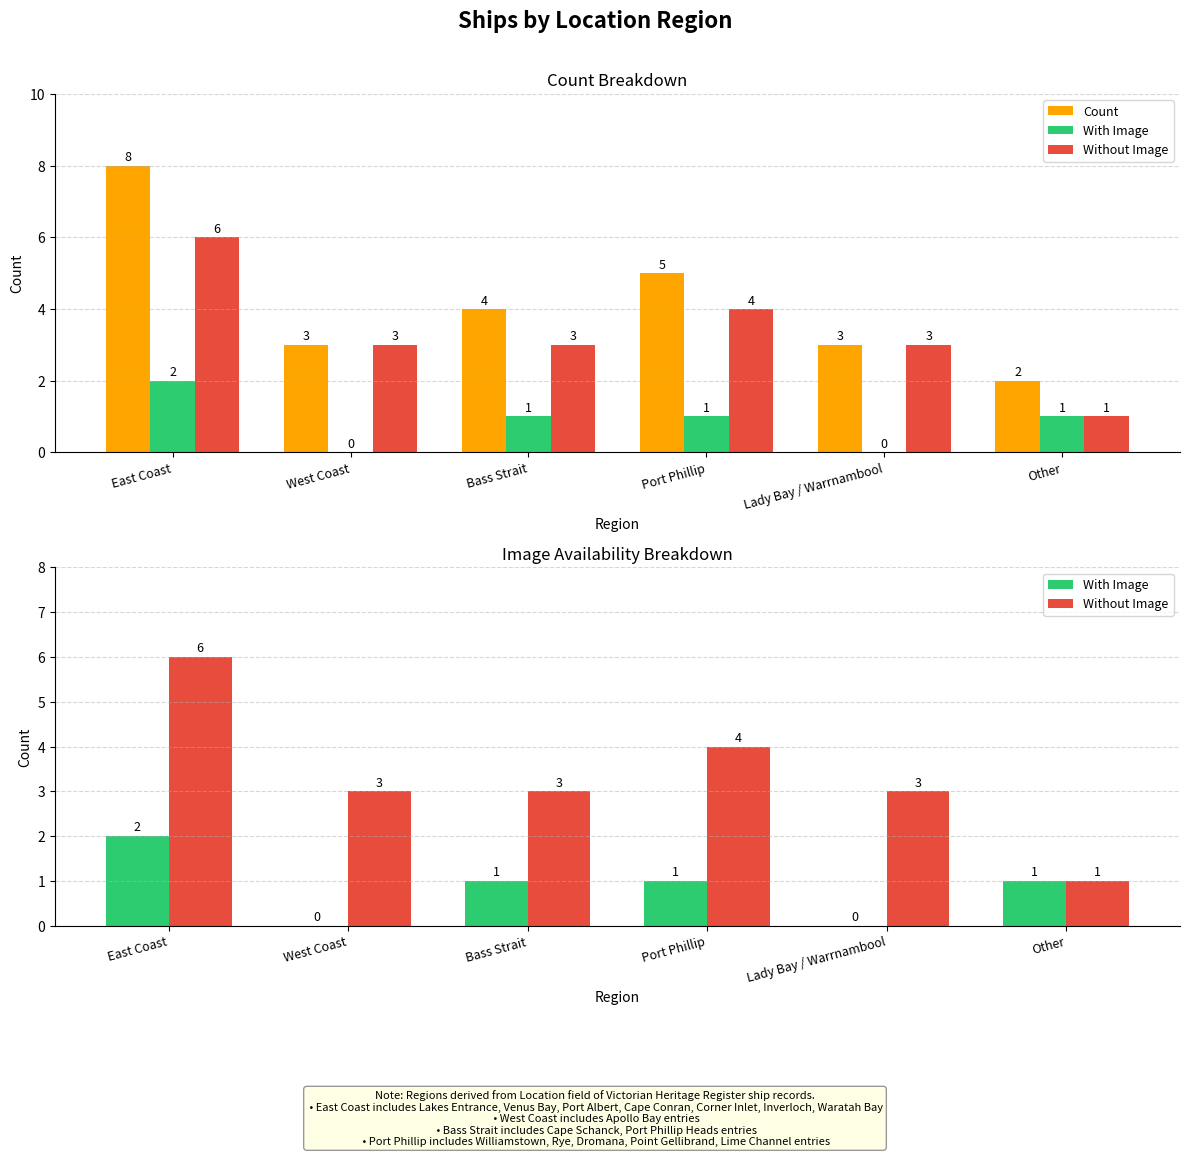

Reading right to left, what are all the values shown in this chart?

Count: Other=2	Lady Bay / Warrnambool=3	Port Phillip=5	Bass Strait=4	West Coast=3	East Coast=8
With Image: Other=1	Lady Bay / Warrnambool=0	Port Phillip=1	Bass Strait=1	West Coast=0	East Coast=2
Without Image: Other=1	Lady Bay / Warrnambool=3	Port Phillip=4	Bass Strait=3	West Coast=3	East Coast=6